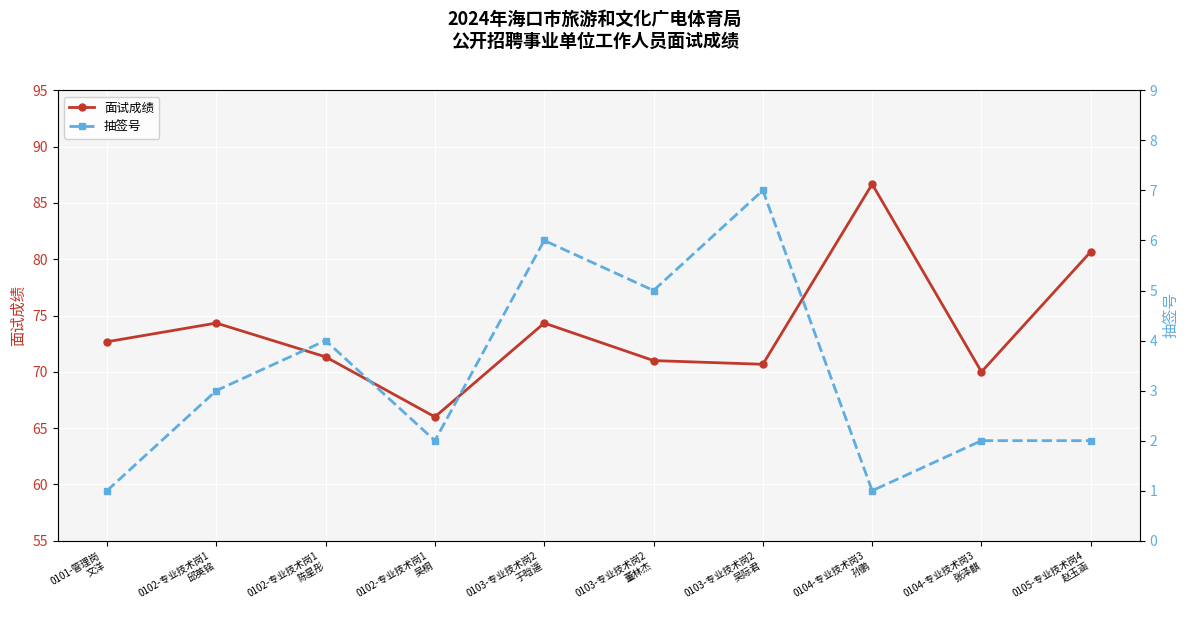

At how many categories does at least one series exceed 56?

10